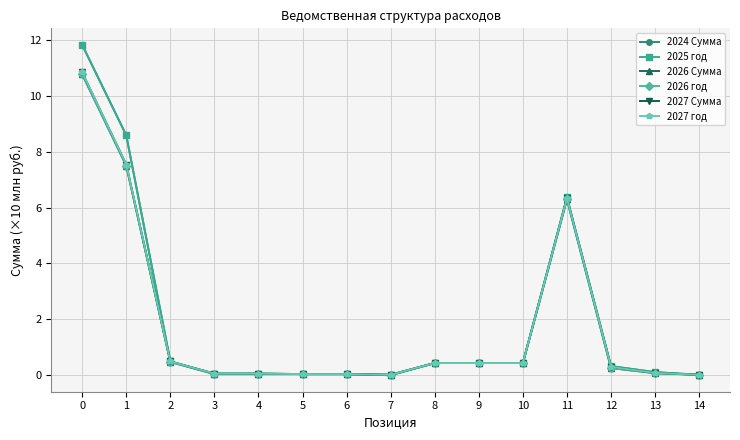

Reading left to right, transcribe all the data shown in this chart.

2024 Сумма: 0=11.8	1=8.6	2=0.5	3=0.1	4=0.1	5=0.0	6=0.0	7=0.0	8=0.4	9=0.4	10=0.4	11=6.4	12=0.3	13=0.1	14=0.0
2025 год: 0=11.8	1=8.6	2=0.5	3=0.1	4=0.1	5=0.0	6=0.0	7=0.0	8=0.4	9=0.4	10=0.4	11=6.4	12=0.3	13=0.1	14=0.0
2026 Сумма: 0=10.8	1=7.5	2=0.5	3=0.0	4=0.0	5=0.0	6=0.0	7=0.0	8=0.4	9=0.4	10=0.4	11=6.3	12=0.3	13=0.1	14=0.0
2026 год: 0=10.8	1=7.5	2=0.5	3=0.0	4=0.0	5=0.0	6=0.0	7=0.0	8=0.4	9=0.4	10=0.4	11=6.3	12=0.3	13=0.1	14=0.0
2027 Сумма: 0=10.8	1=7.5	2=0.5	3=0.1	4=0.1	5=0.0	6=0.0	7=0.0	8=0.4	9=0.4	10=0.4	11=6.3	12=0.3	13=0.1	14=0.0
2027 год: 0=10.8	1=7.5	2=0.5	3=0.1	4=0.1	5=0.0	6=0.0	7=0.0	8=0.4	9=0.4	10=0.4	11=6.3	12=0.3	13=0.1	14=0.0